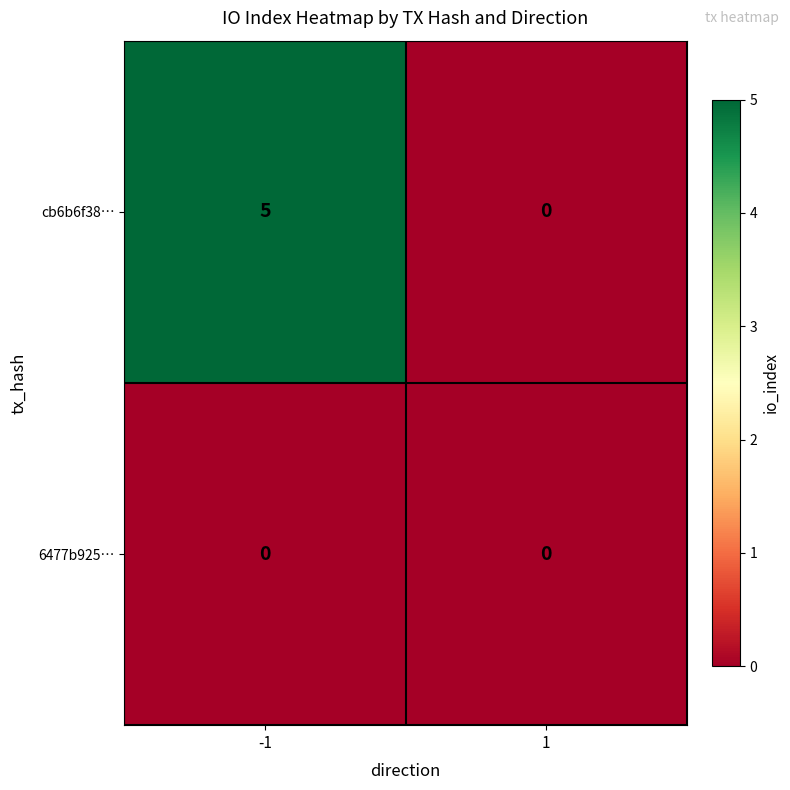

What is the approximate value of cb6b6f38… at -1?

5